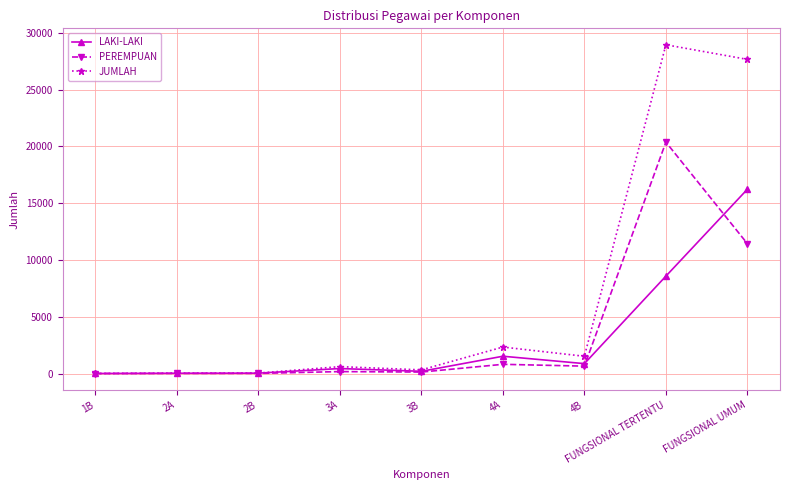

True or false: JUMLAH has more than 0 points higher than both neighbors.

True